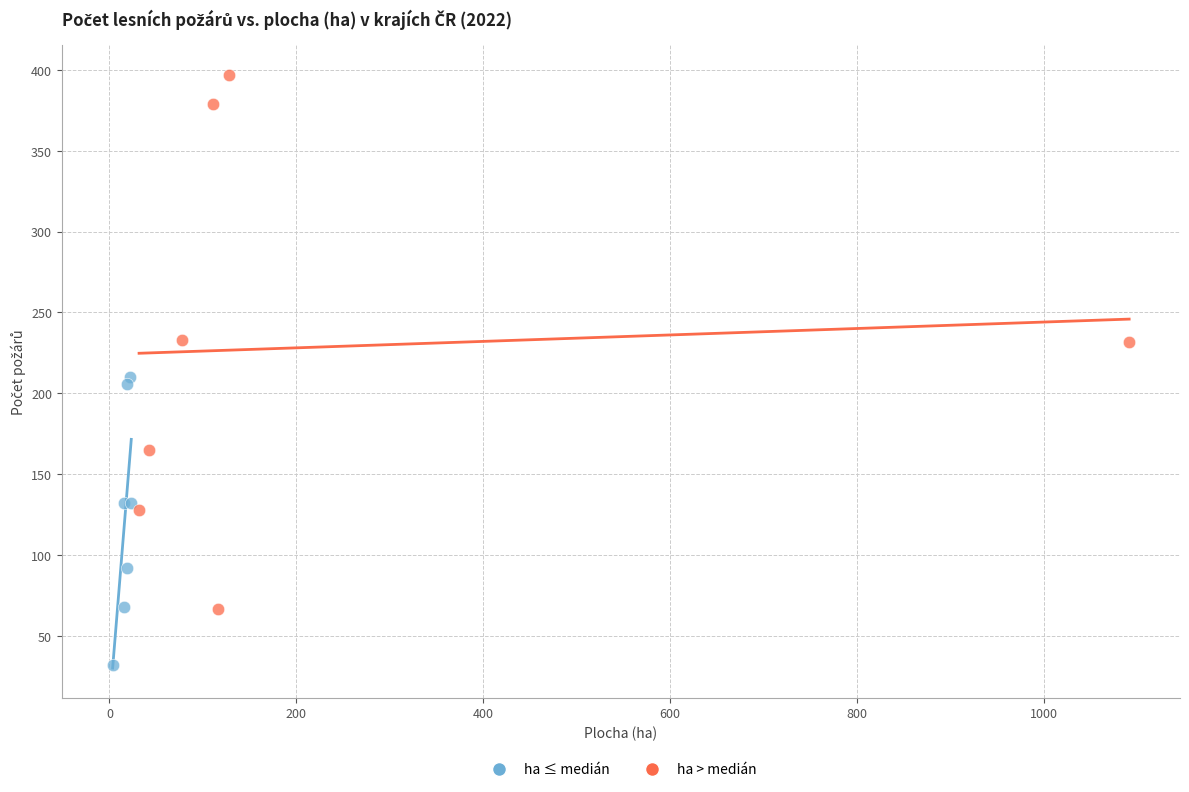

Which series reaches the maximum Y coordinate?

ha > medián